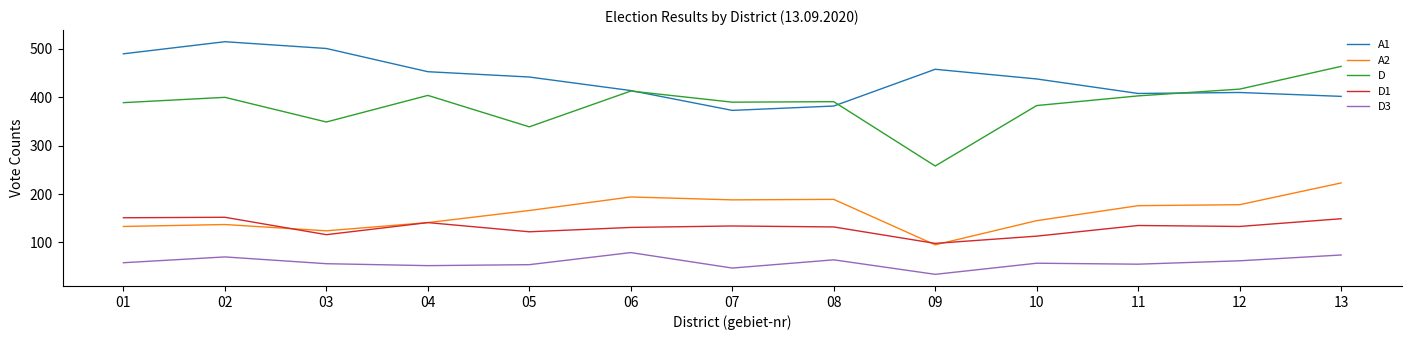

What is the sum of all D values?

5000